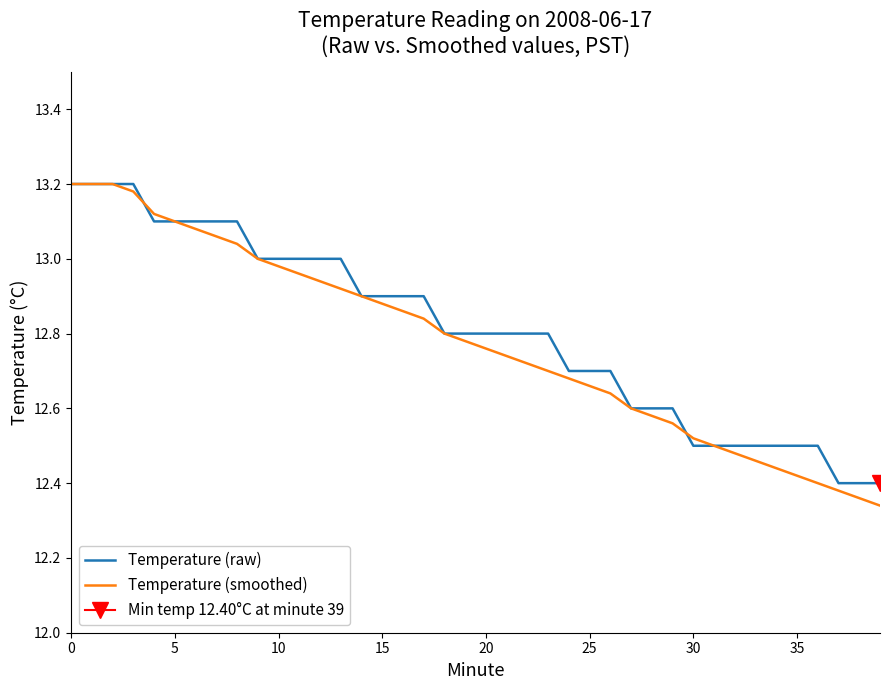

True or false: Temperature (raw) has a value of 13.1 at 5.

True